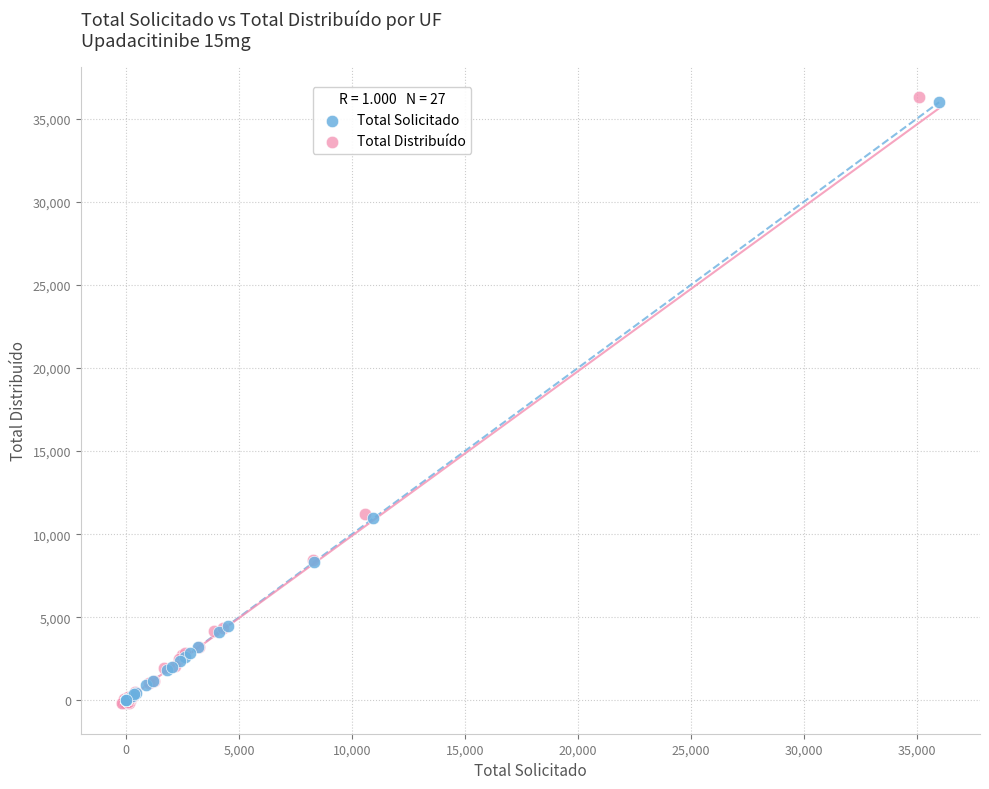

Which series has the largest Y range (max minus min)?

Total Distribuído